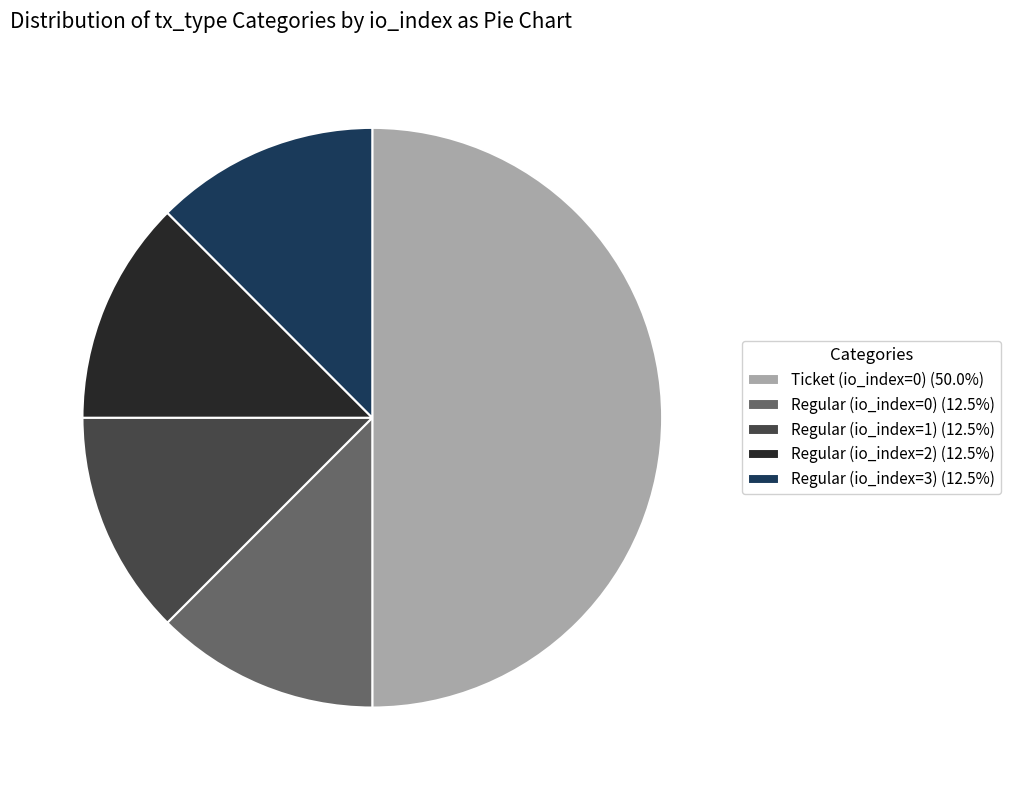

Do Regular (io_index=2) (12.5%) and Ticket (io_index=0) (50.0%) together represent more than half of the pie?

Yes